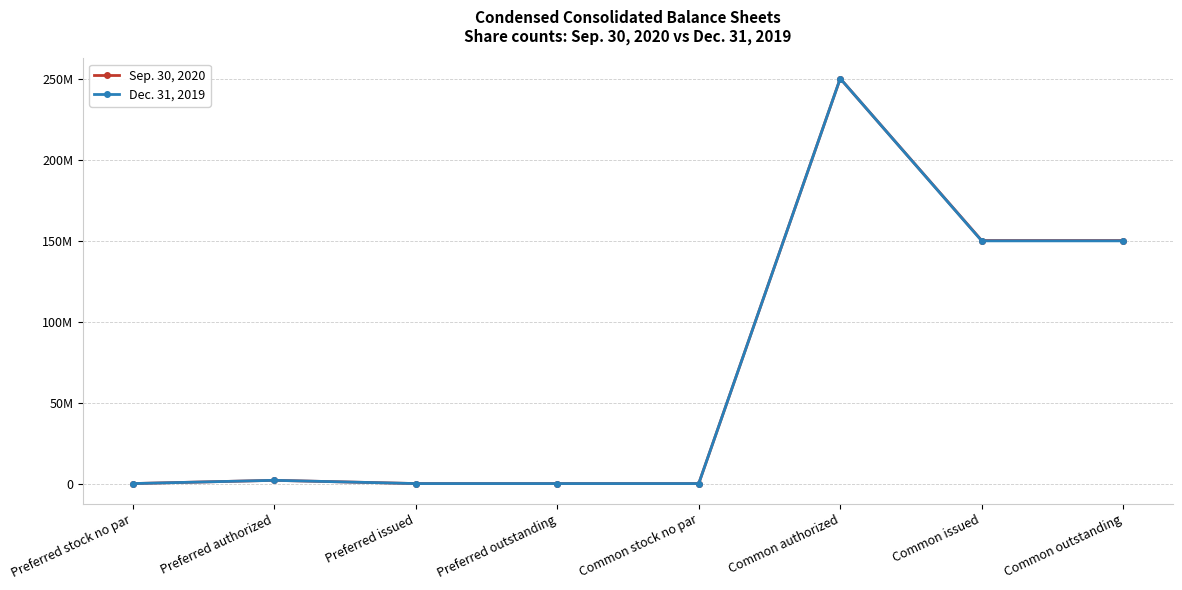

Reading right to left, list all the values displayed in this chart.

Sep. 30, 2020: Common outstanding=149991454	Common issued=149991454	Common authorized=250000000	Common stock no par=0	Preferred outstanding=0	Preferred issued=0	Preferred authorized=2000000	Preferred stock no par=0
Dec. 31, 2019: Common outstanding=149804284	Common issued=149804284	Common authorized=250000000	Common stock no par=0	Preferred outstanding=0	Preferred issued=0	Preferred authorized=2000000	Preferred stock no par=0